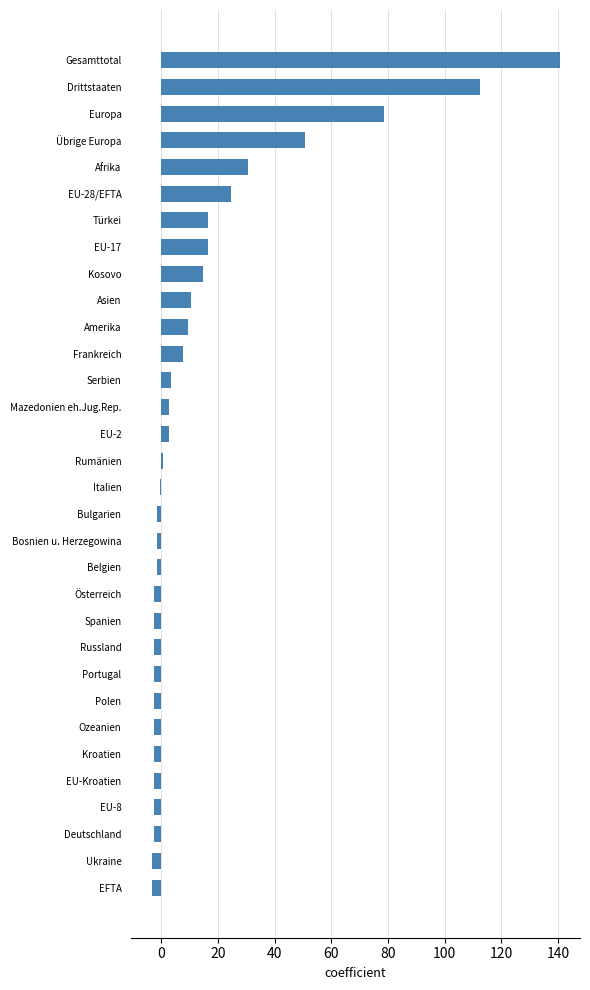

Does the chart contain any negative values?

Yes